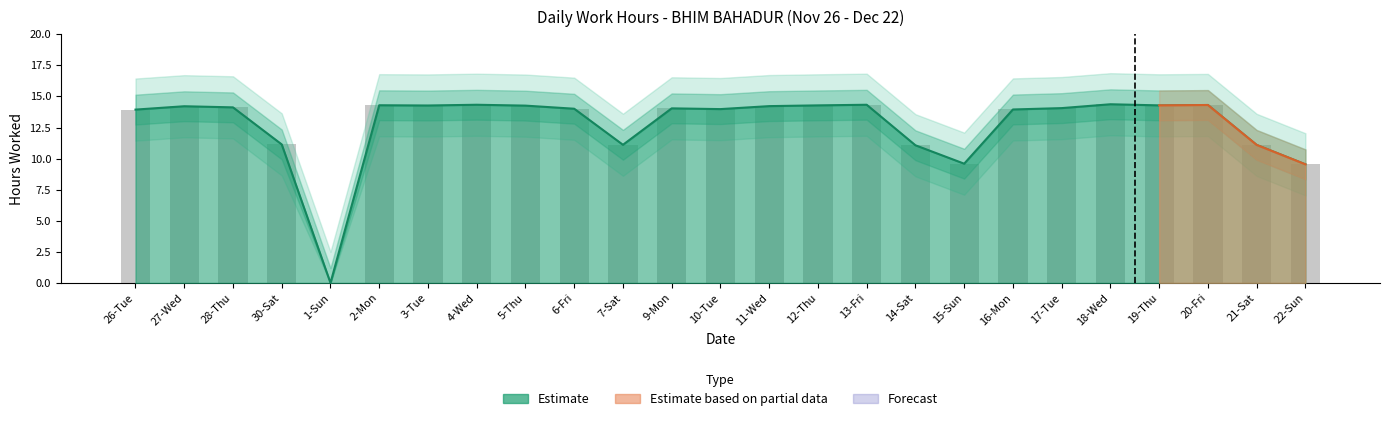

What is the greatest value displayed?

14.4